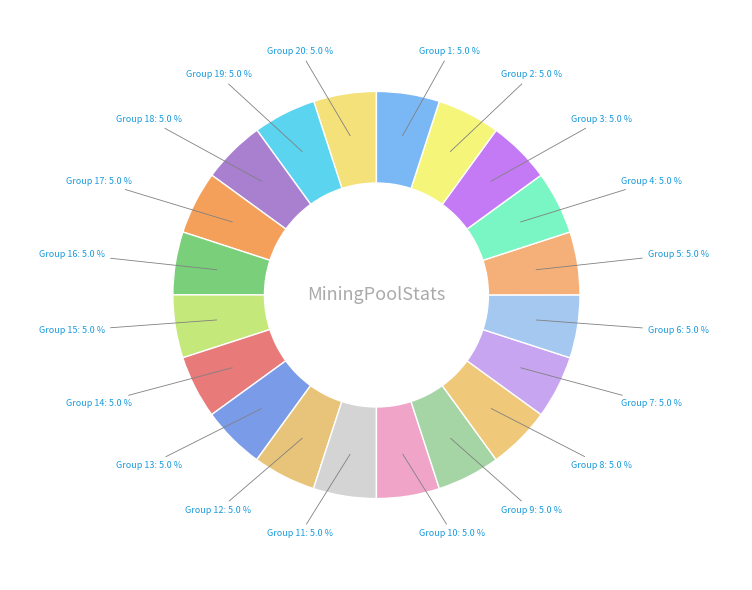

Do Group 6 and Group 12 together represent more than half of the pie?

No